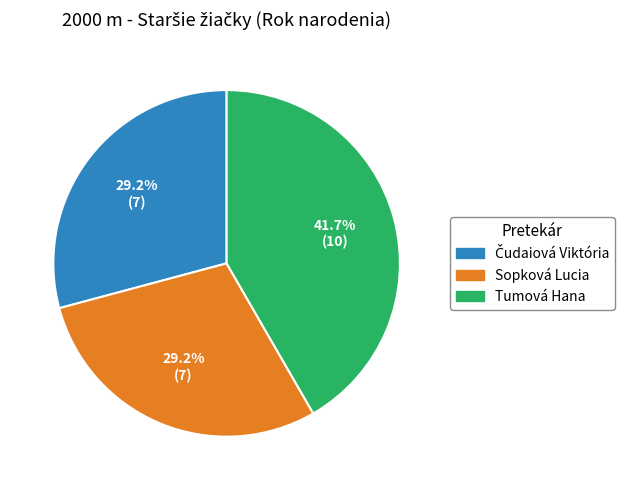

What is the ratio of the value at Sopková Lucia to the value at Tumová Hana?

0.7